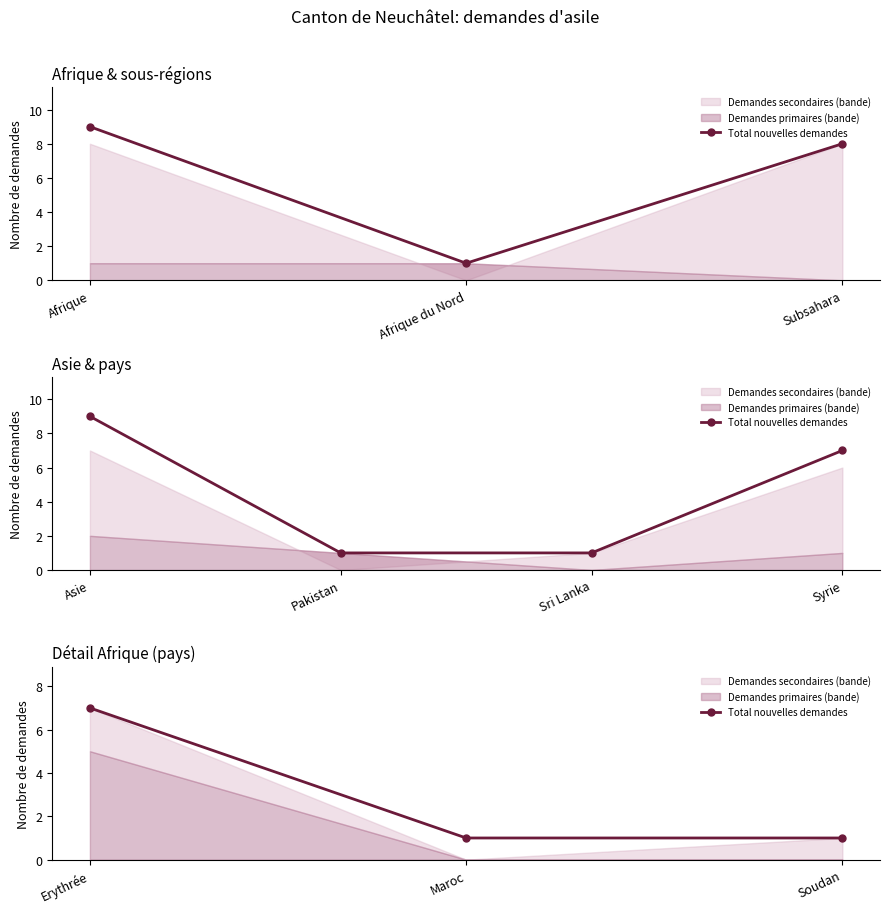

The chart shows a value of 2 at Erythrée. True or false?

False